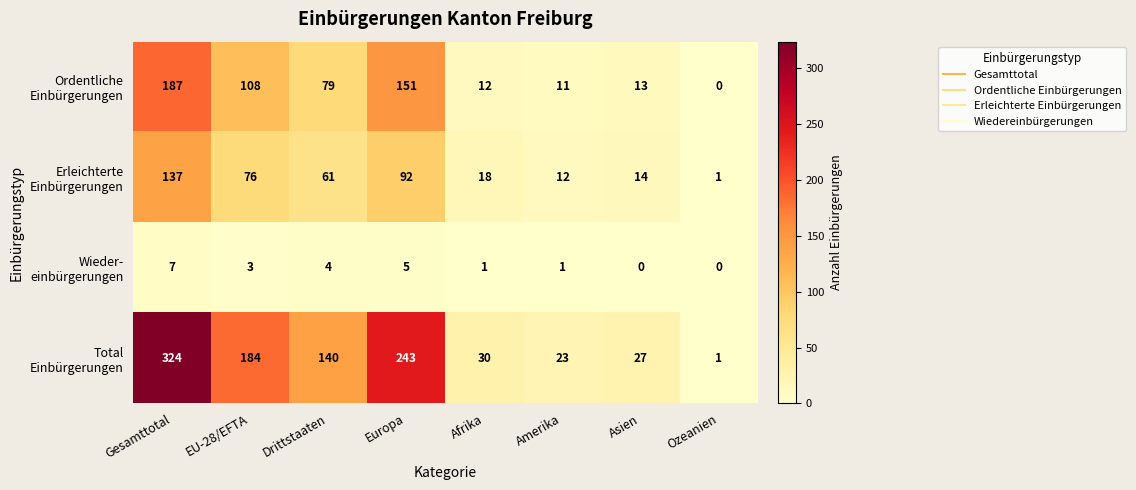

What is the difference between the highest and lowest values at Asien?

27